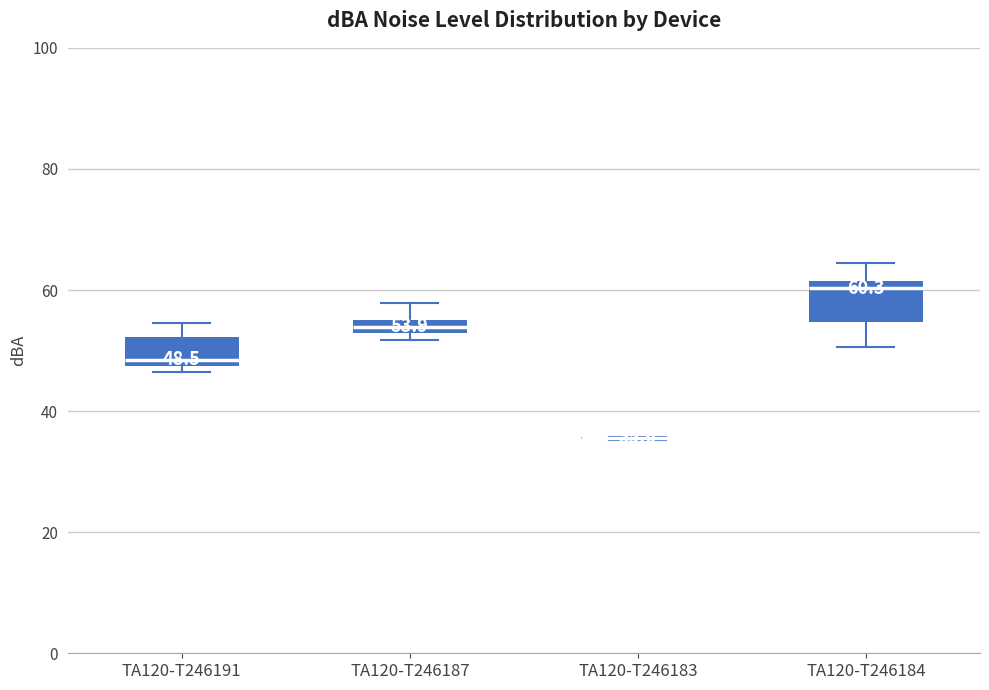

Comparing the boxes themselves (not the whiskers), which one is the tallest?

TA120-T246184